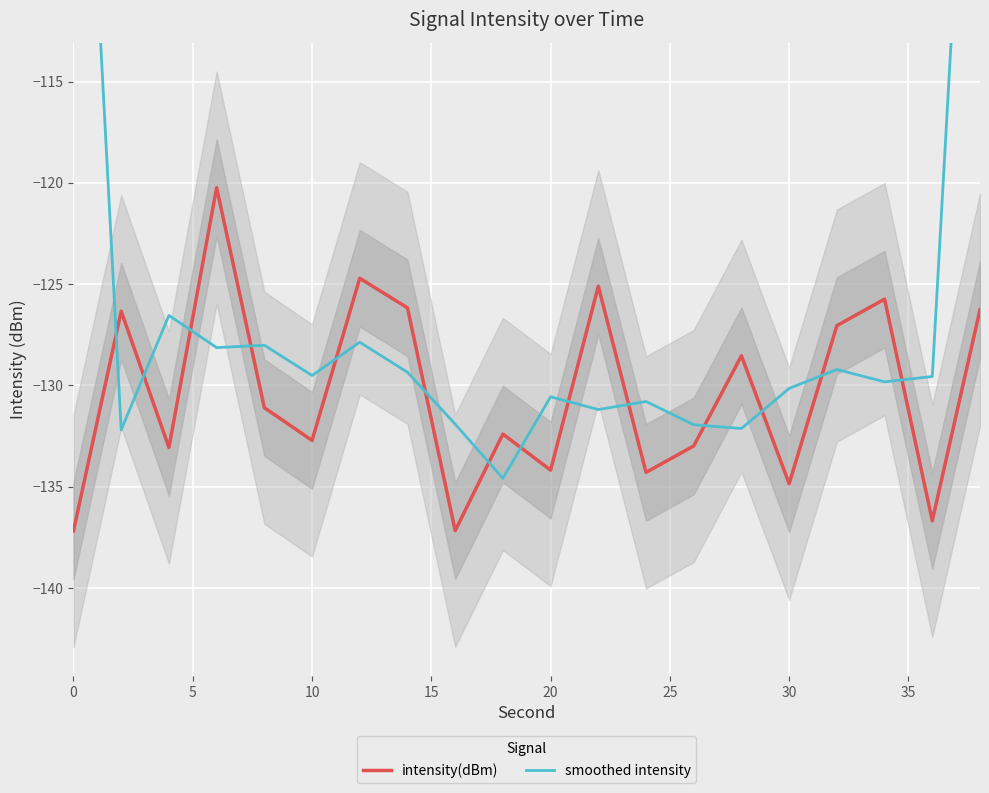

What are all the series names shown in the legend?

intensity(dBm), smoothed intensity